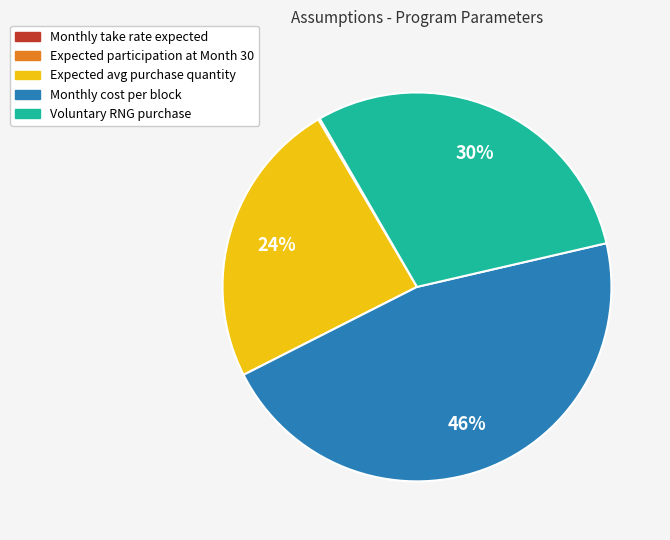

To the nearest percent, what is the average slice percentage?

20%